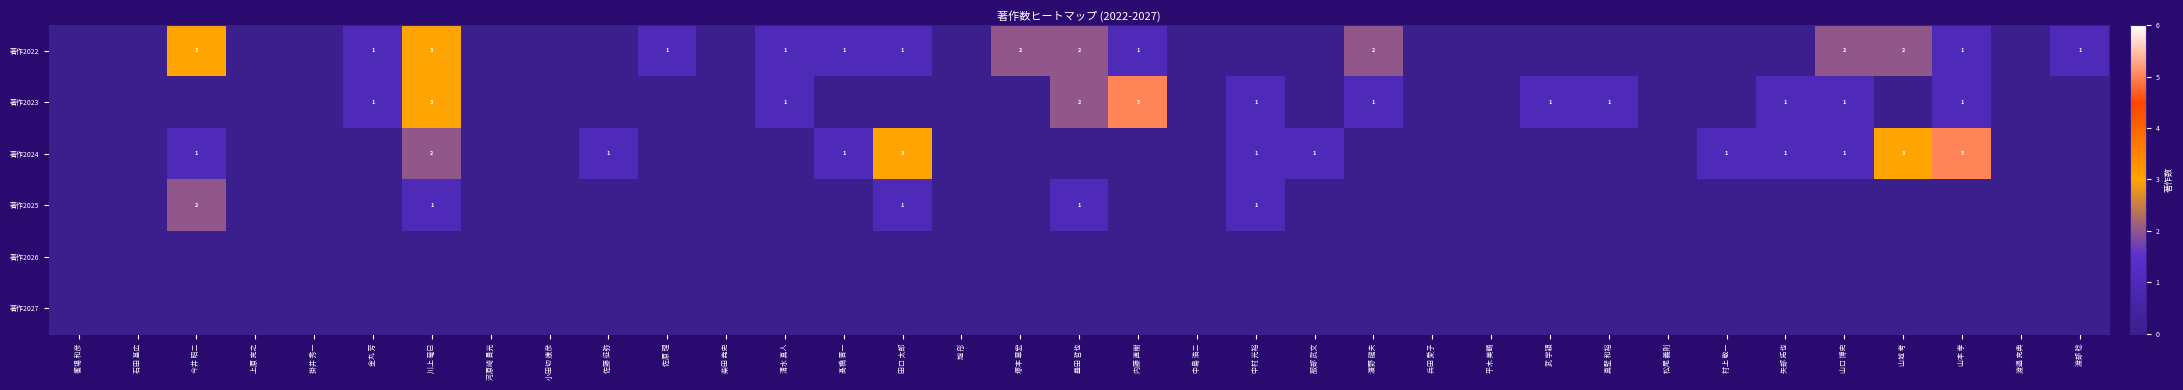

The value of 著作2025 at 今井 昭二 is 2. True or false?

True